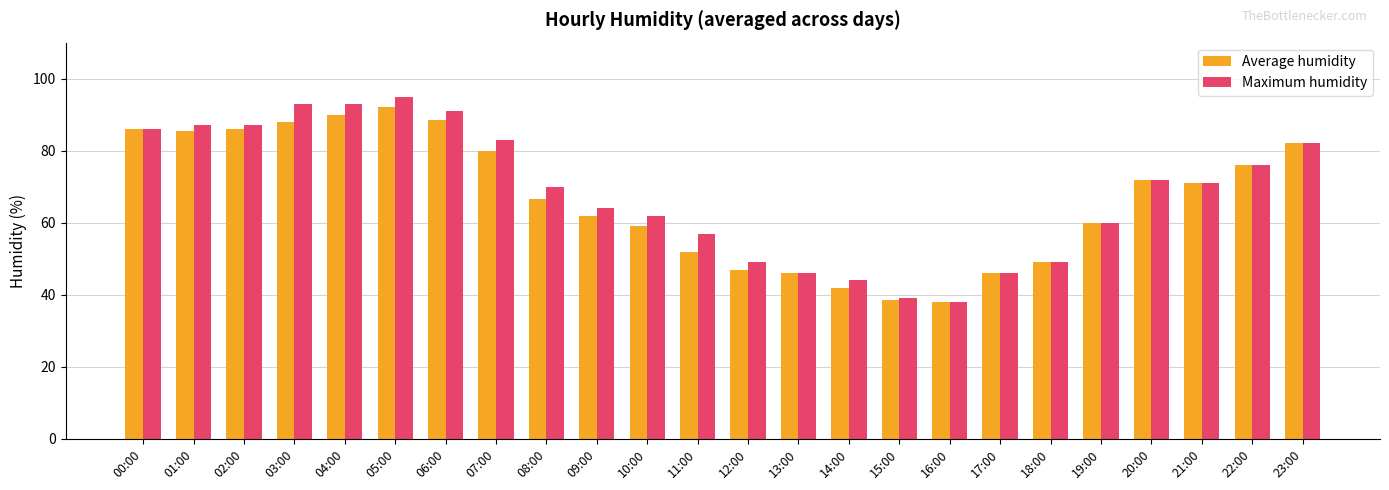

Reading right to left, transcribe all the data shown in this chart.

Average humidity: 82.0	76.0	71.0	72.0	60.0	49.0	46.0	38.0	38.5	42.0	46.0	47.0	52.0	59.0	62.0	66.5	80.0	88.5	92.0	90.0	88.0	86.0	85.5	86.0
Maximum humidity: 82.0	76.0	71.0	72.0	60.0	49.0	46.0	38.0	39.0	44.0	46.0	49.0	57.0	62.0	64.0	70.0	83.0	91.0	95.0	93.0	93.0	87.0	87.0	86.0